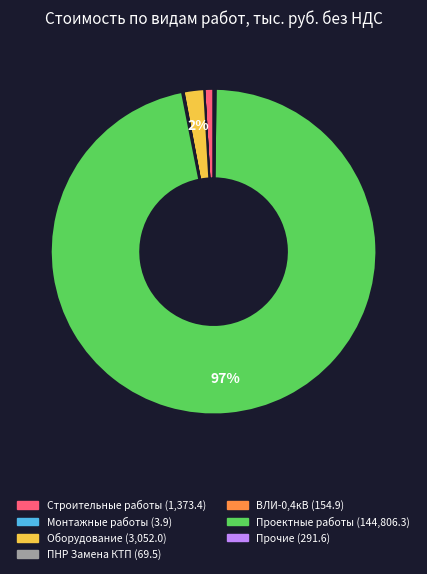

To the nearest percent, what is the difference between the largest and smallest slice percentages?

97%